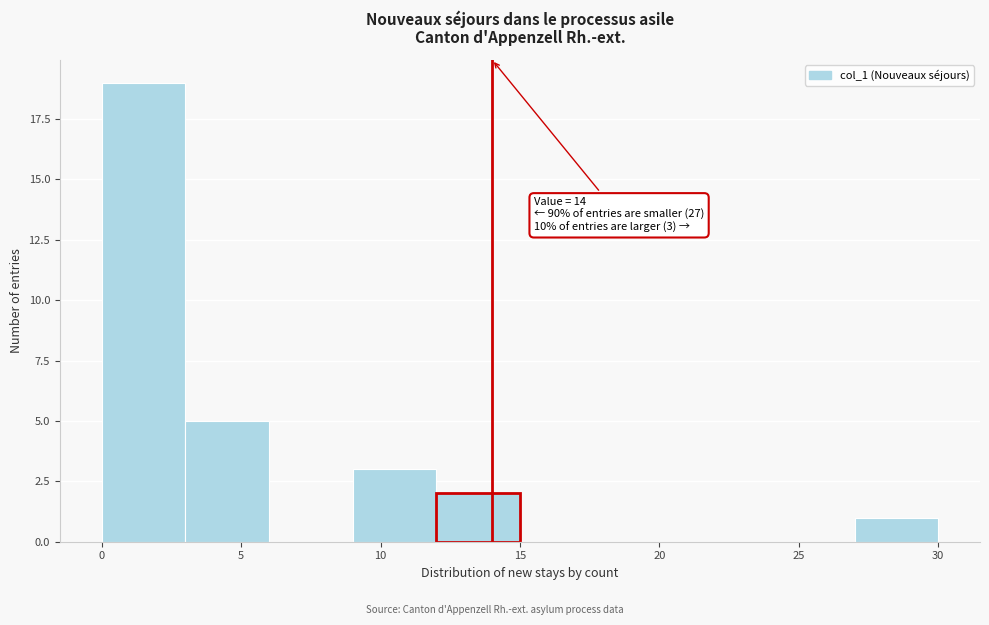

Over which range of the x-axis is the bar tallest?

0 to 3